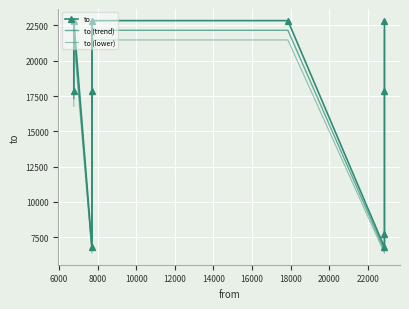

List the series in order of their peak value, lowest first.

to (lower), to (trend), to